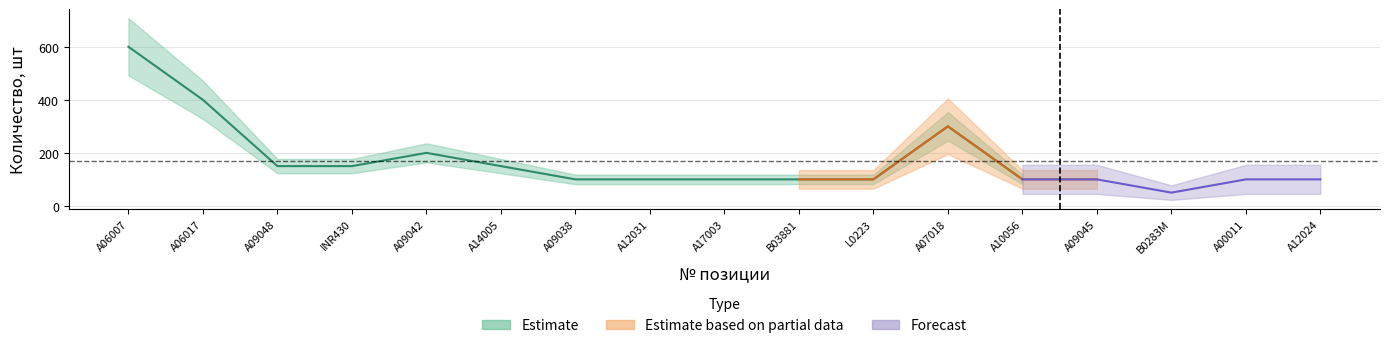

What is the value of the 9th point from the left?

100